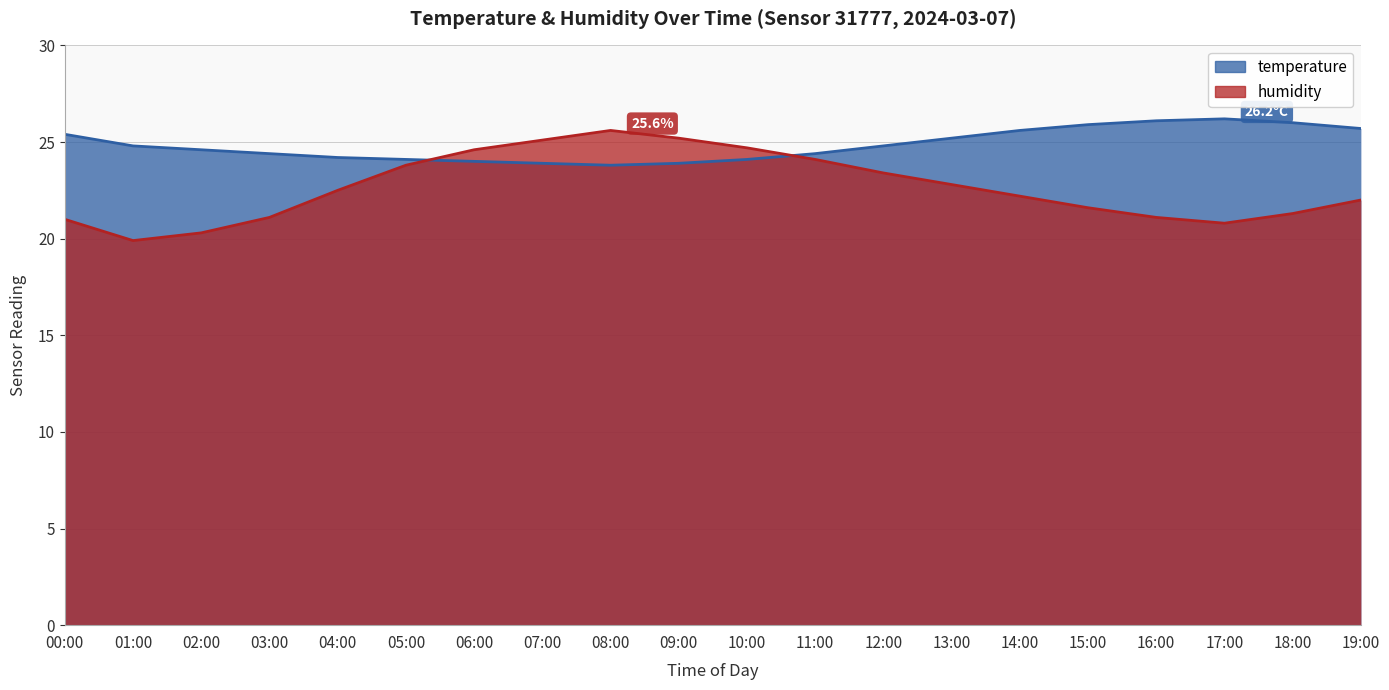

Where is the first local maximum for humidity?

08:00